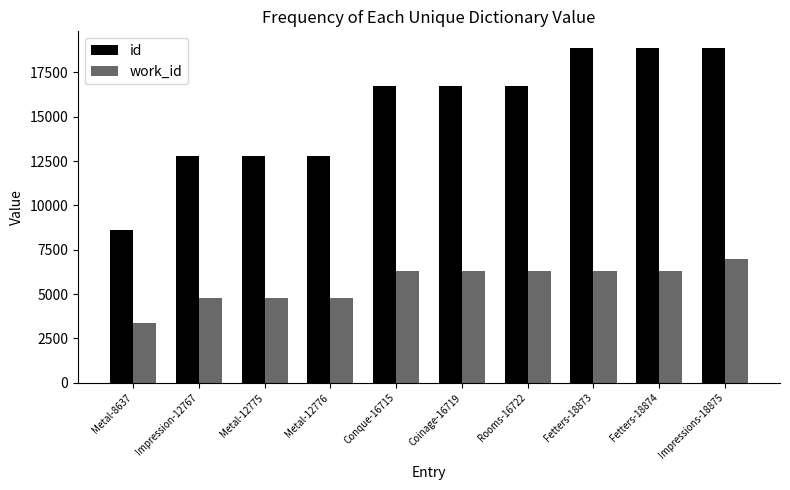

The id series shows 12776 at Metal-12776. True or false?

True